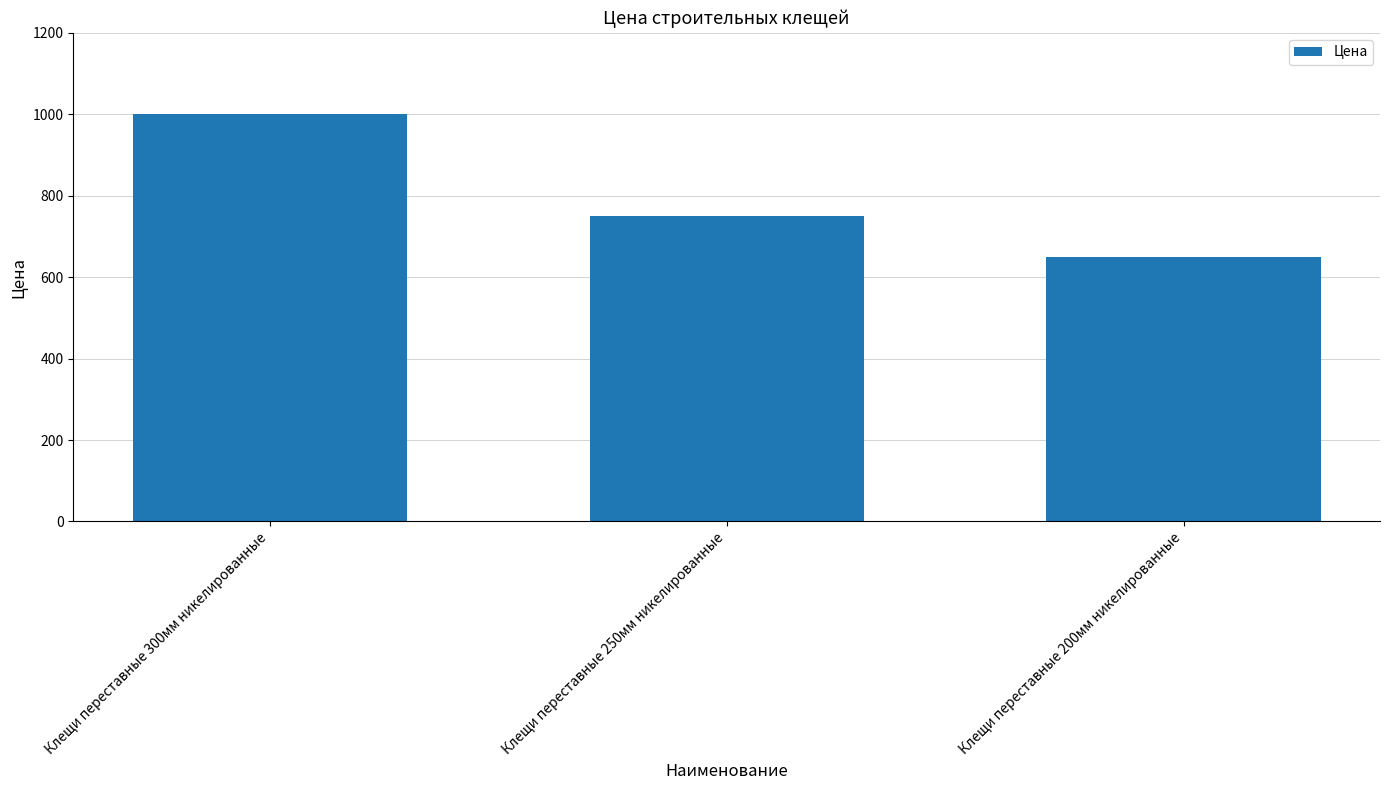

What is the ratio of the value at Клещи переставные 200мм никелированные to the value at Клещи переставные 250мм никелированные?

0.9